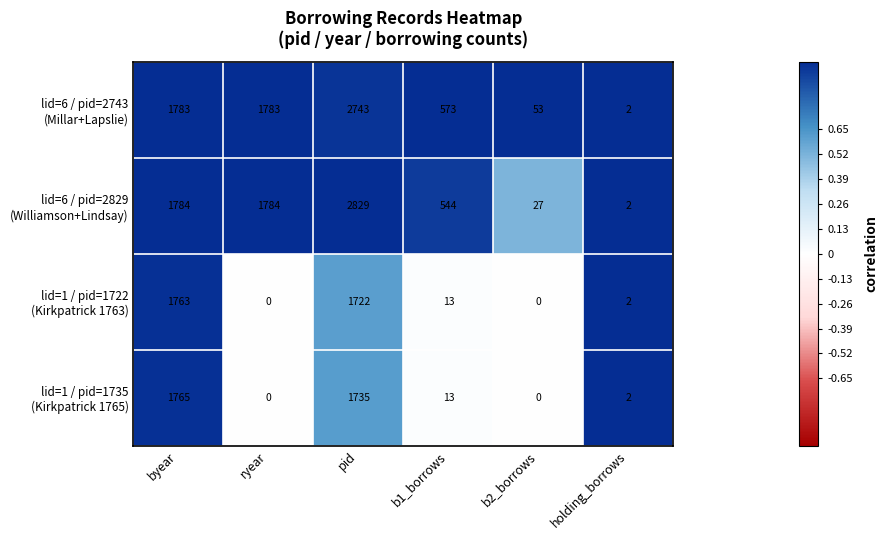

What is the spread (max minus min) of values at byear?

21